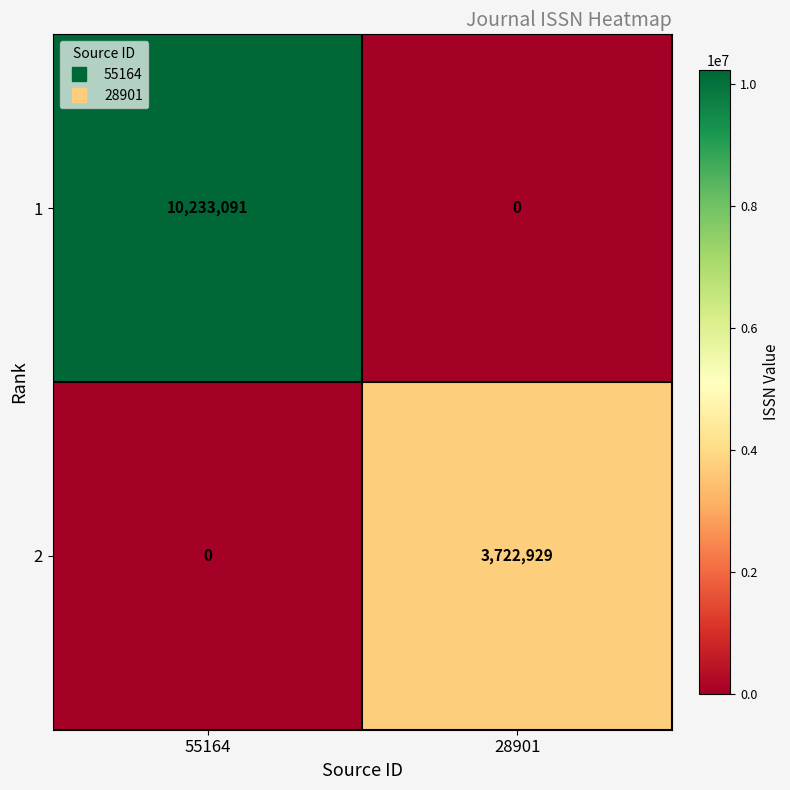

What is the difference between the maximum and minimum values in the 2 series?

3722929